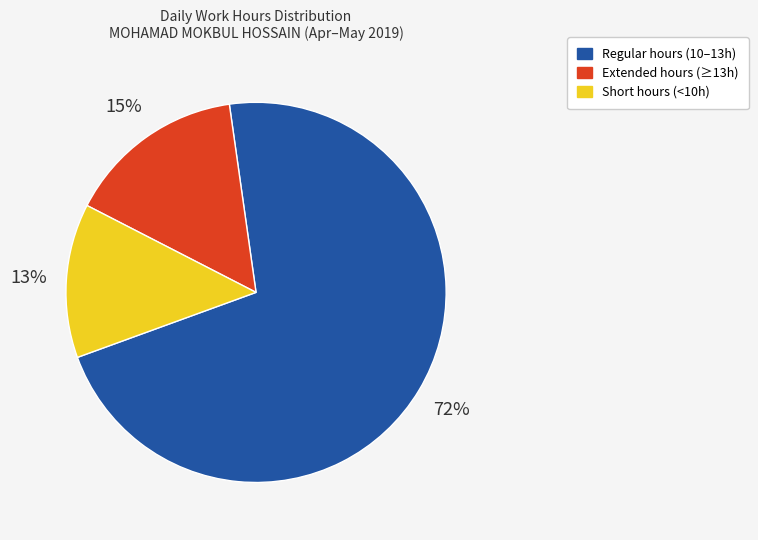

Does any single category account for the majority?

Yes